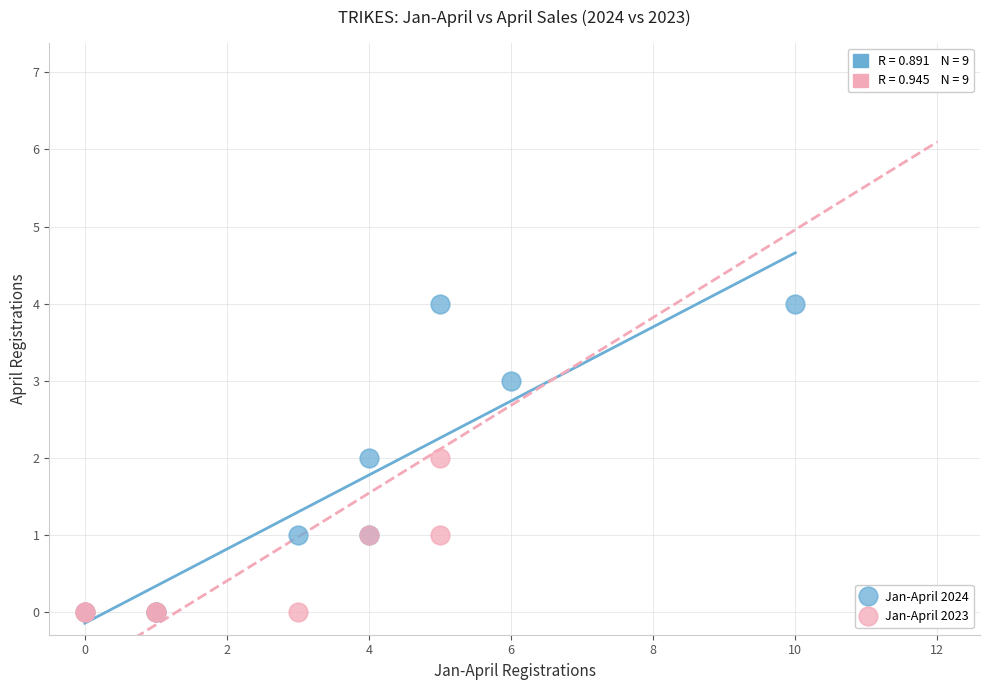

Which series reaches the maximum Y coordinate?

Jan-April 2023